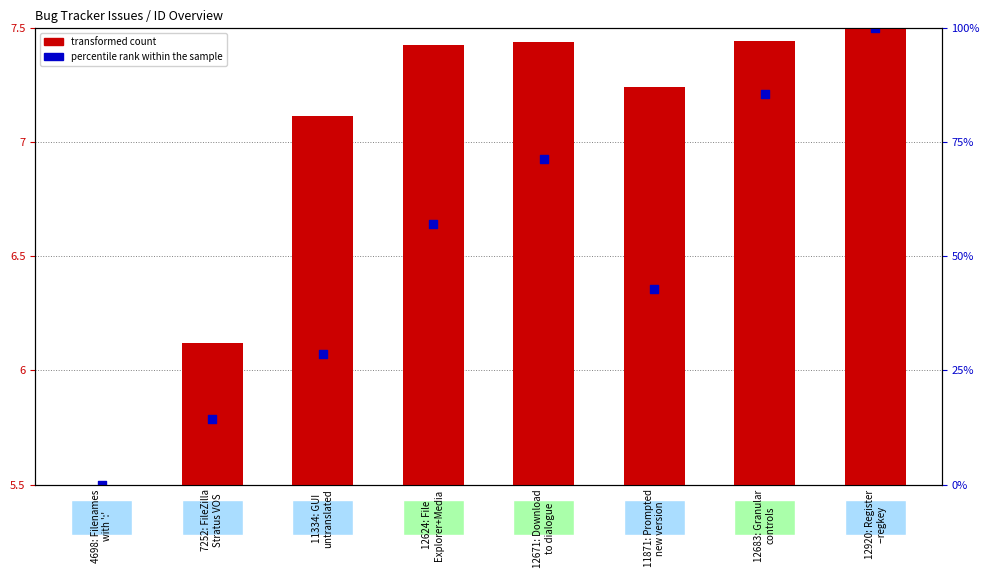

What are all the series names shown in the legend?

transformed count, percentile rank within the sample